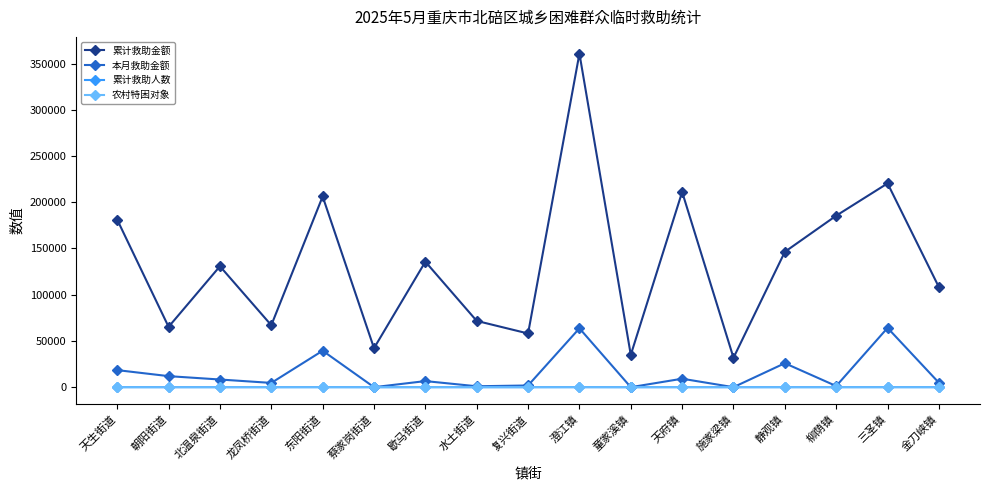

What position from the left is 童家溪镇?

11